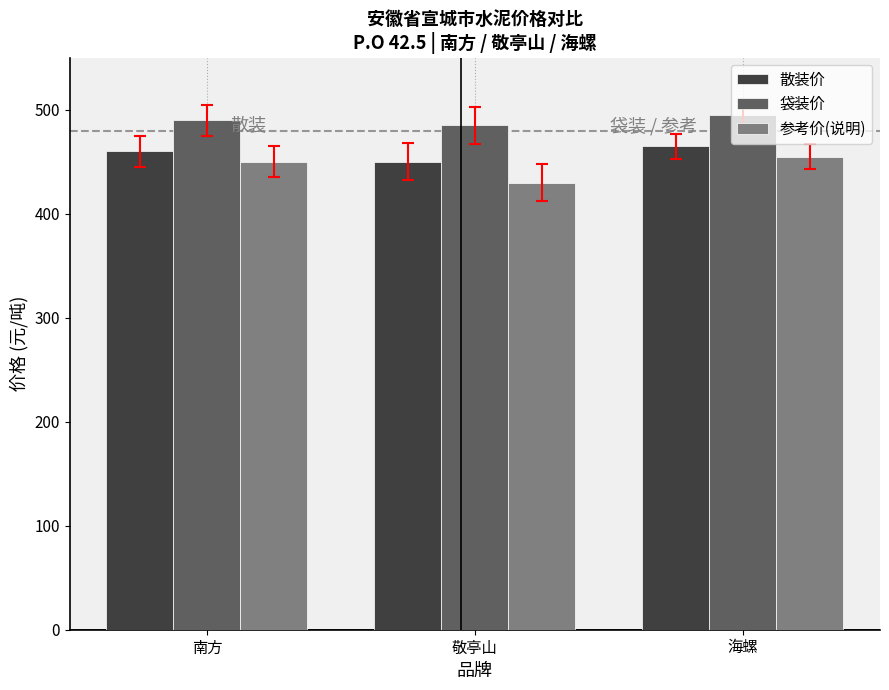

How many data points in 参考价(说明) are less than 450?

1